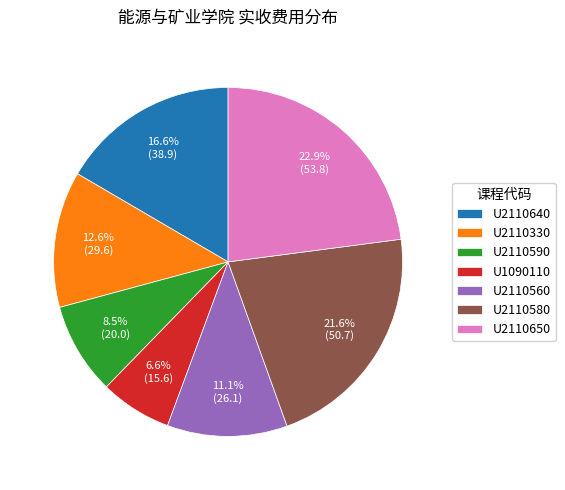

What is the ratio of the value at U2110590 to the value at U1090110?

1.3